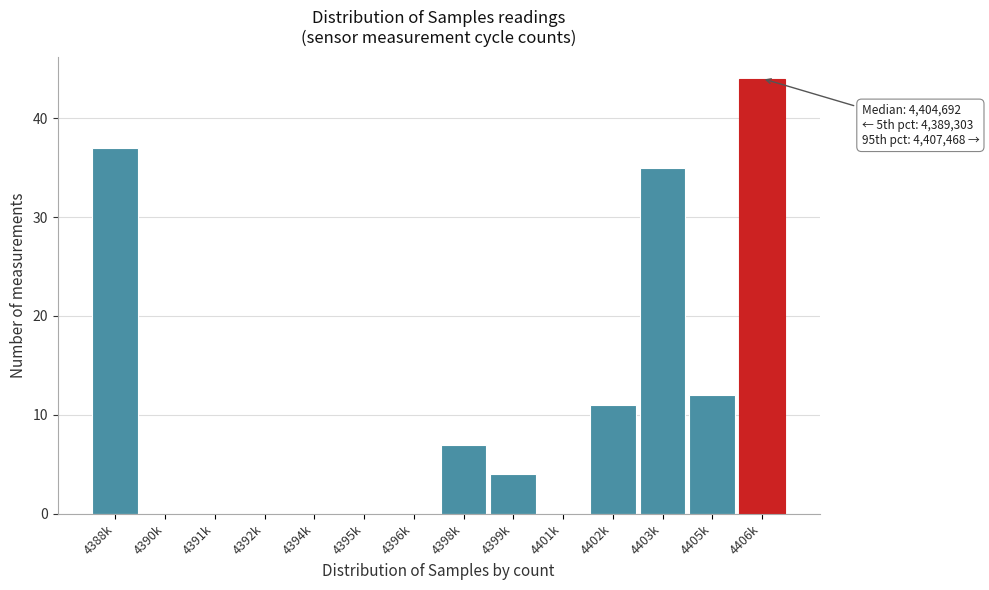

Reading left to right, what are all the values shown in this chart?

4388k=37	4390k=0	4391k=0	4392k=0	4394k=0	4395k=0	4396k=0	4398k=7	4399k=4	4401k=0	4402k=11	4403k=35	4405k=12	4406k=44